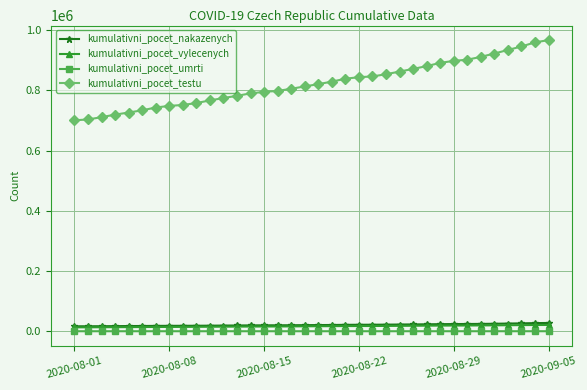

What is the greatest value displayed?

966447